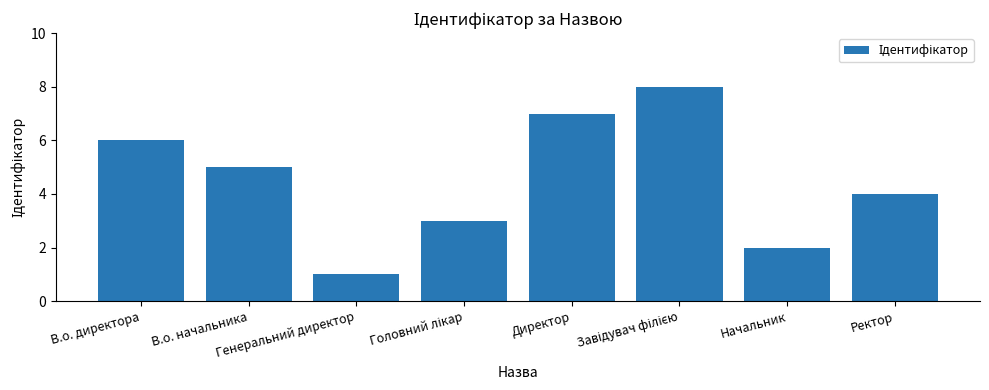

What is the greatest value displayed?

8